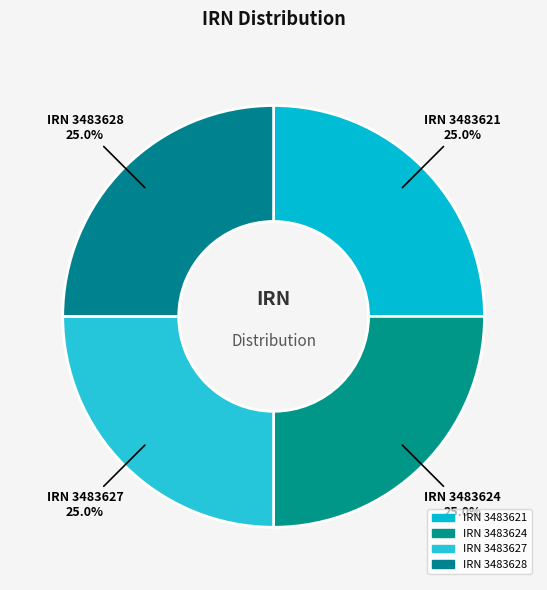

Count the number of slices in the pie.

4